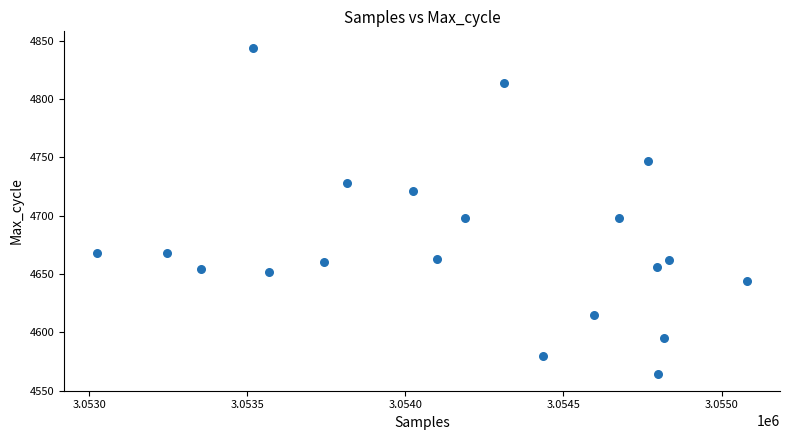

What is the range of X values (max minus min)?

2059